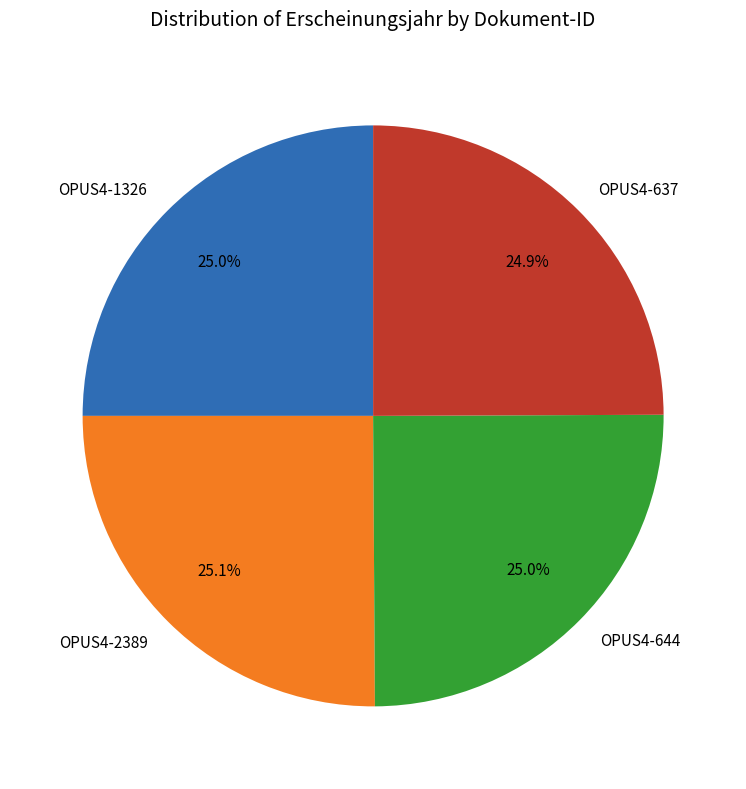

How much of the chart is everything except OPUS4-1326?

75.0%